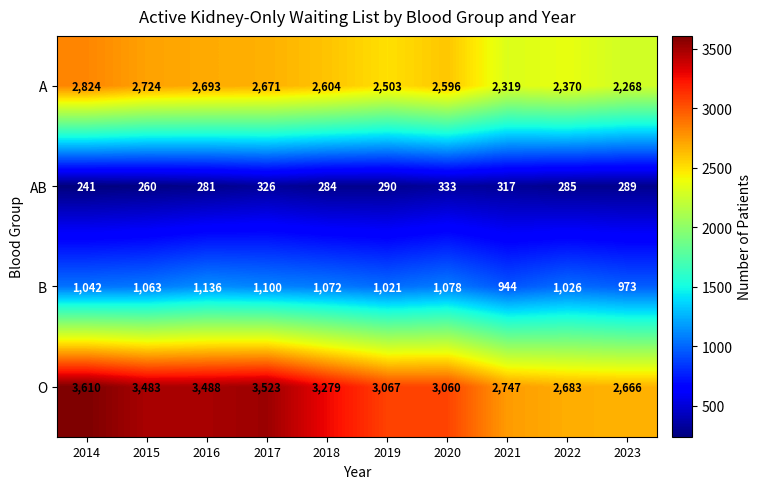

At which label does AB first exceed 289?

2017